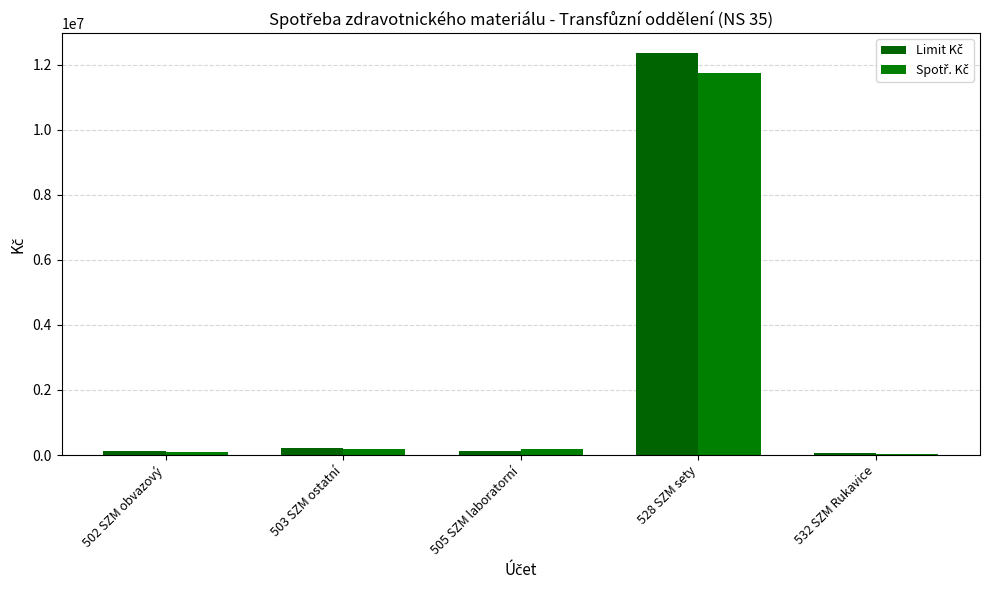

Between 503 SZM ostatní and 528 SZM sety, which is larger?

528 SZM sety